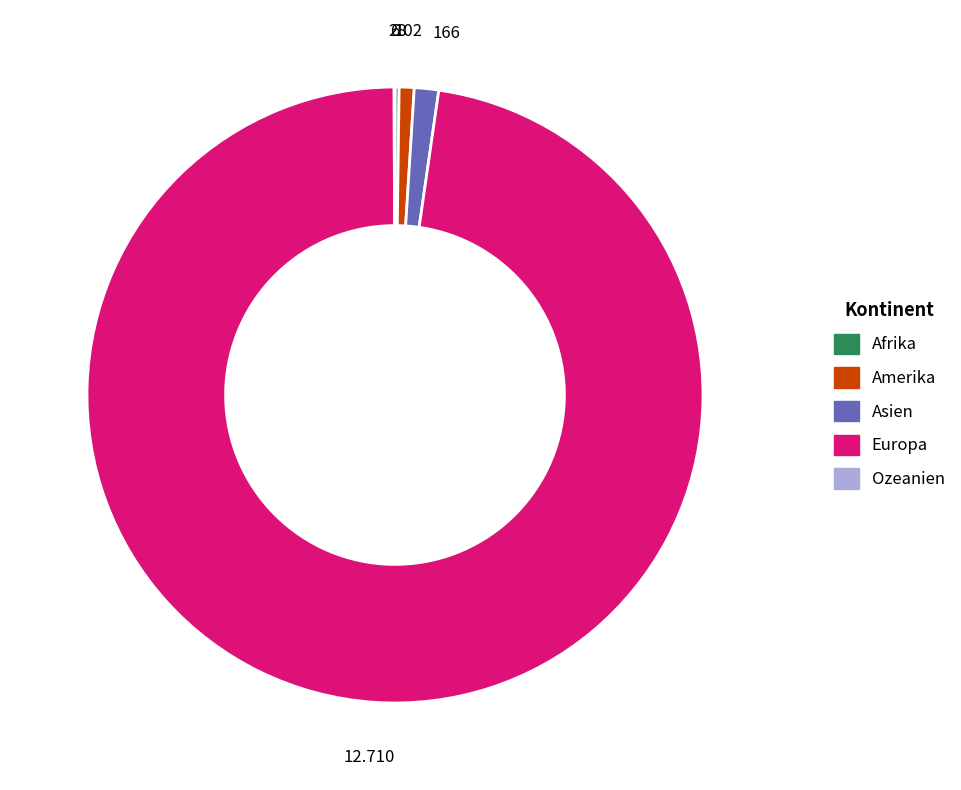

True or false: Europa accounts for 98% of the total.

True